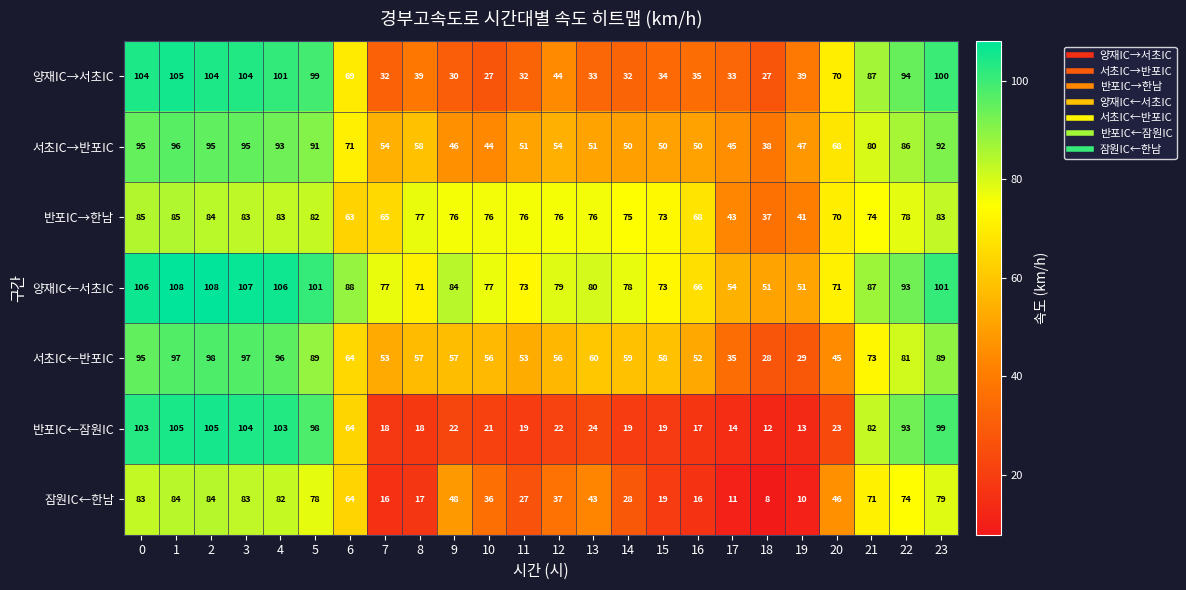

What is the sum of the 반포IC←잠원IC values at 14 and 15?

38